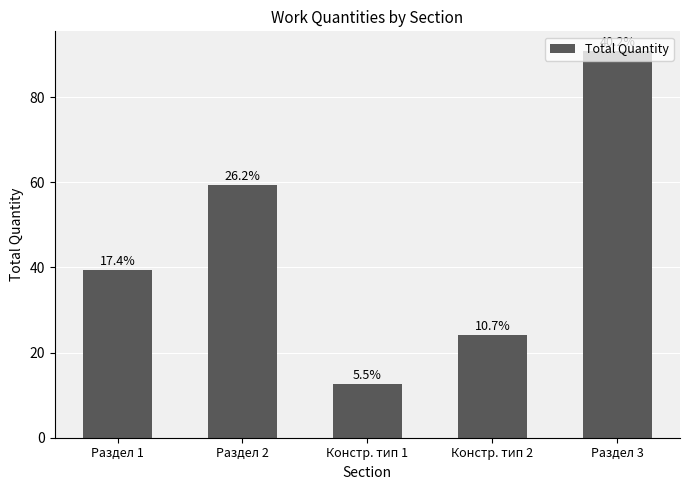

How many bars are there in total?

5